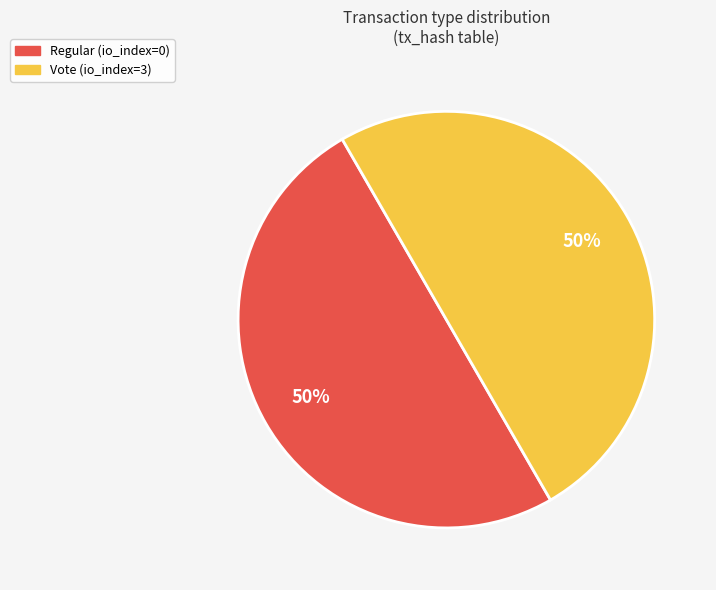

To the nearest percent, what is the average slice percentage?

50%